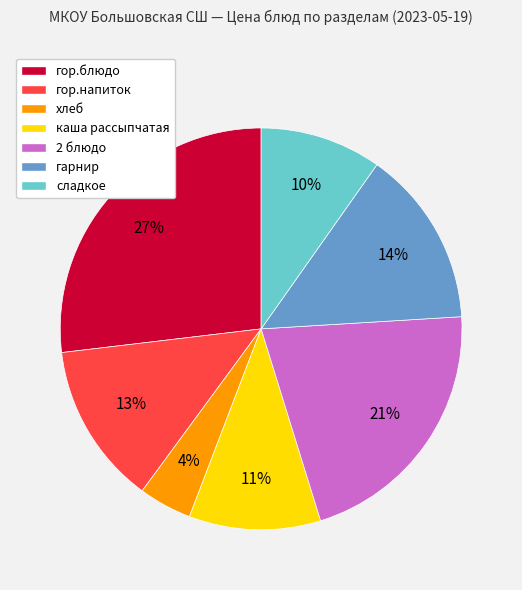

The 2 блюдо slice represents 14% of the pie. True or false?

False